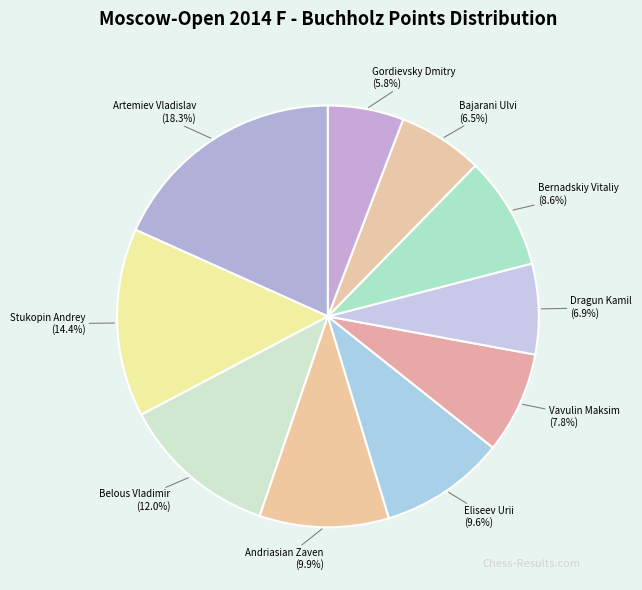

Which slice is the largest?

Artemiev Vladislav